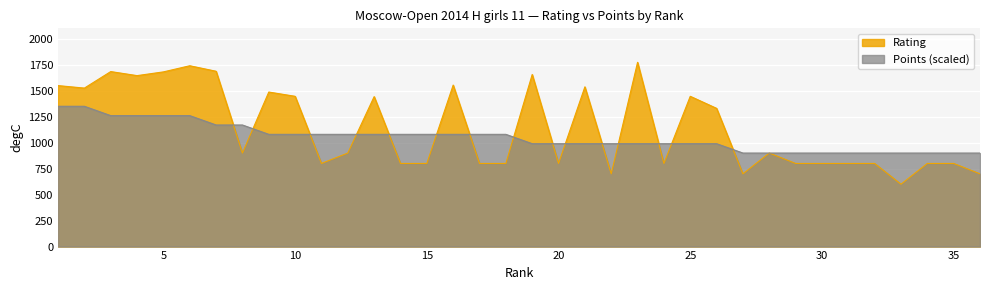

List the series in order of their overall mean, highest first.

Rating, Points (scaled)